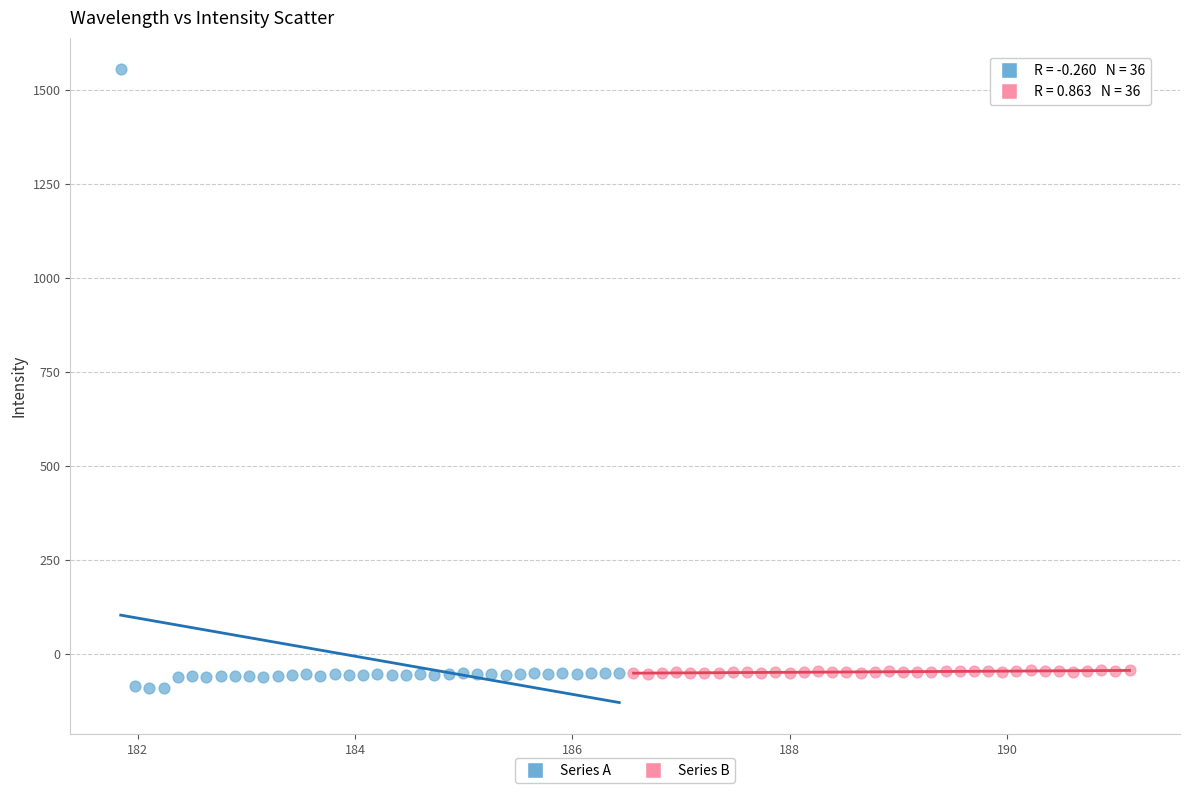

Which series contains the highest Y value?

Series A